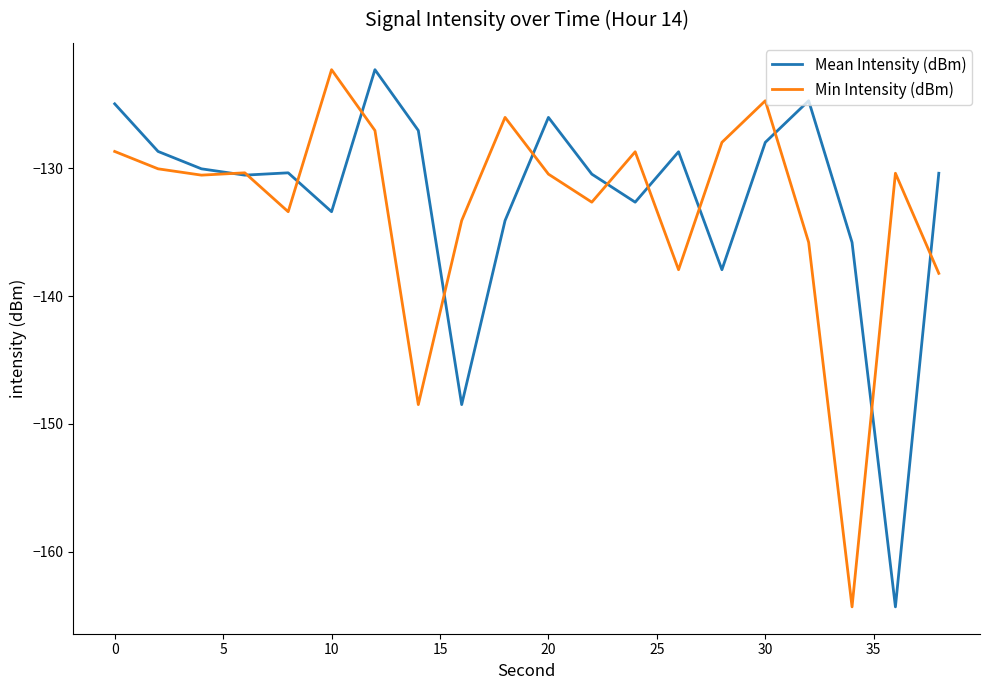

What is the maximum value shown in the chart?

-122.3